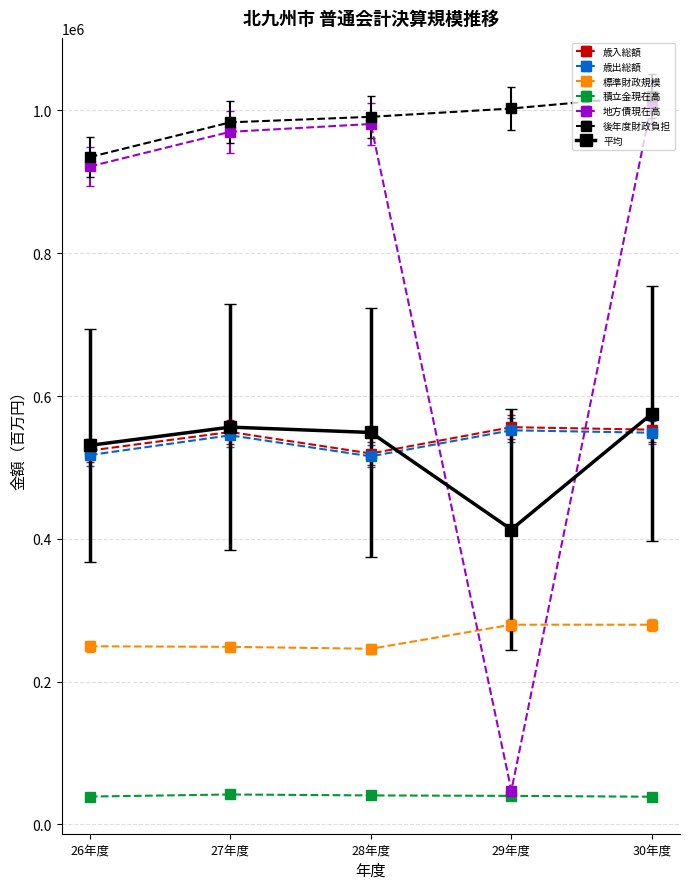

Between 26年度 and 30年度, which series saw the biggest shift?

地方債現在高